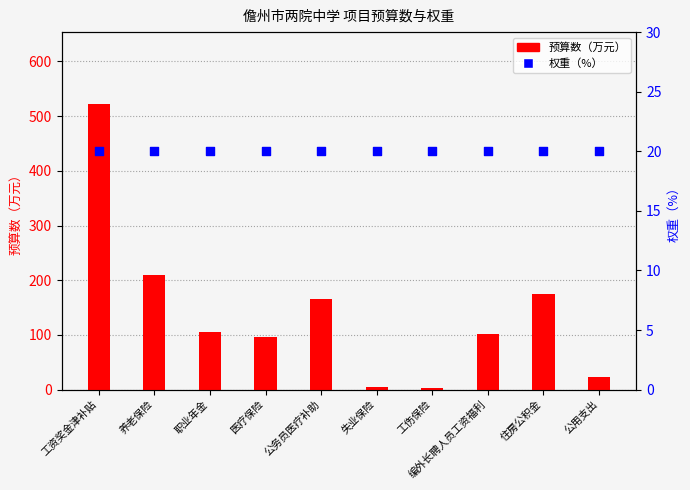

Which series reaches the minimum Y coordinate?

预算数（万元）